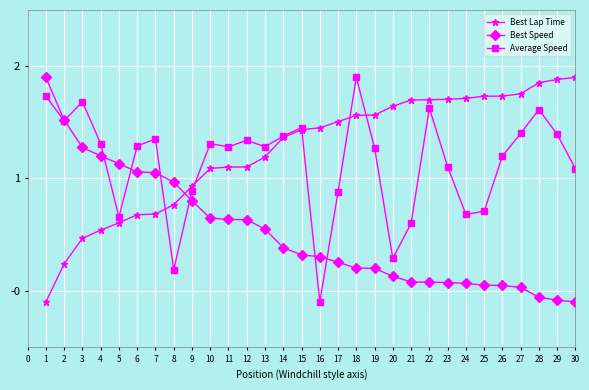

Where is the first local maximum for Average Speed?

3